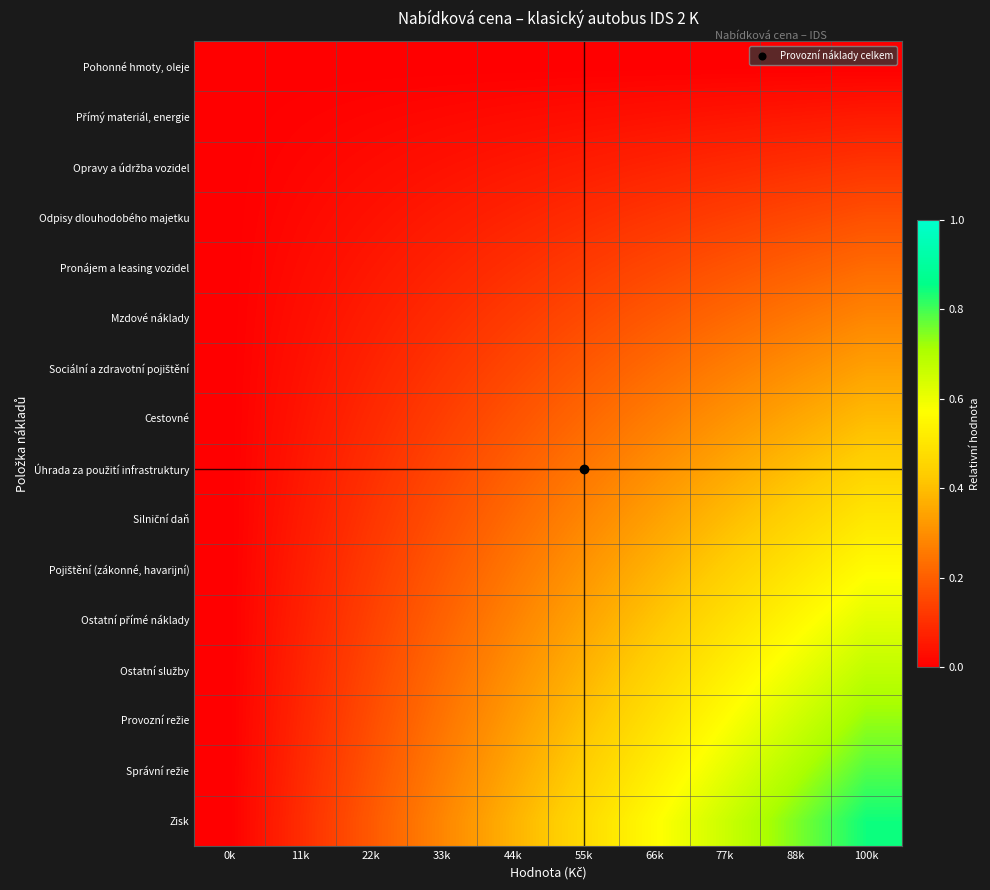

What is the total value across all series at 88k?

6.0